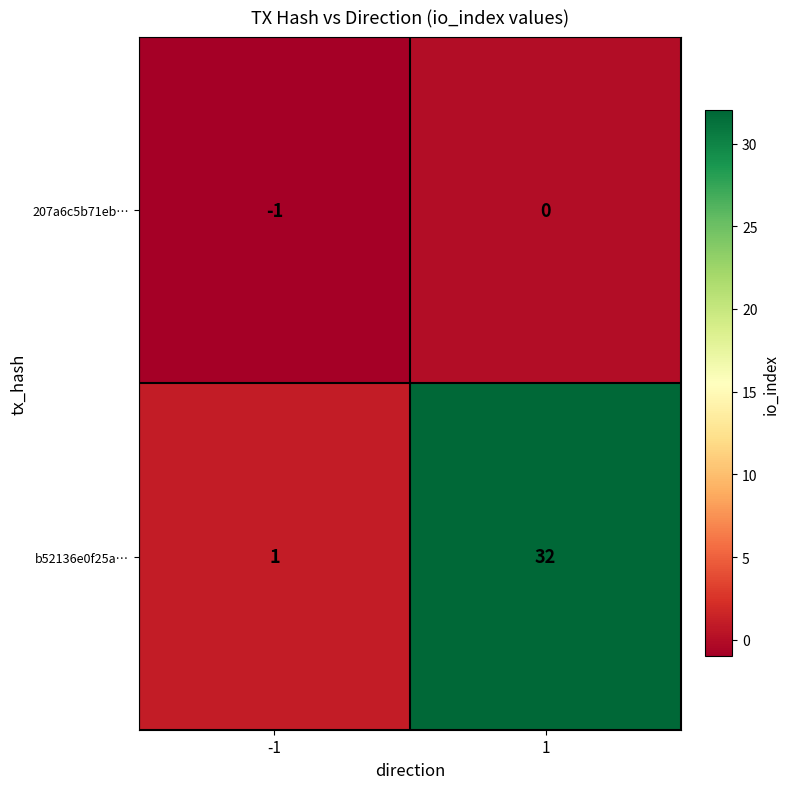

At how many categories does at least one series exceed 18?

1